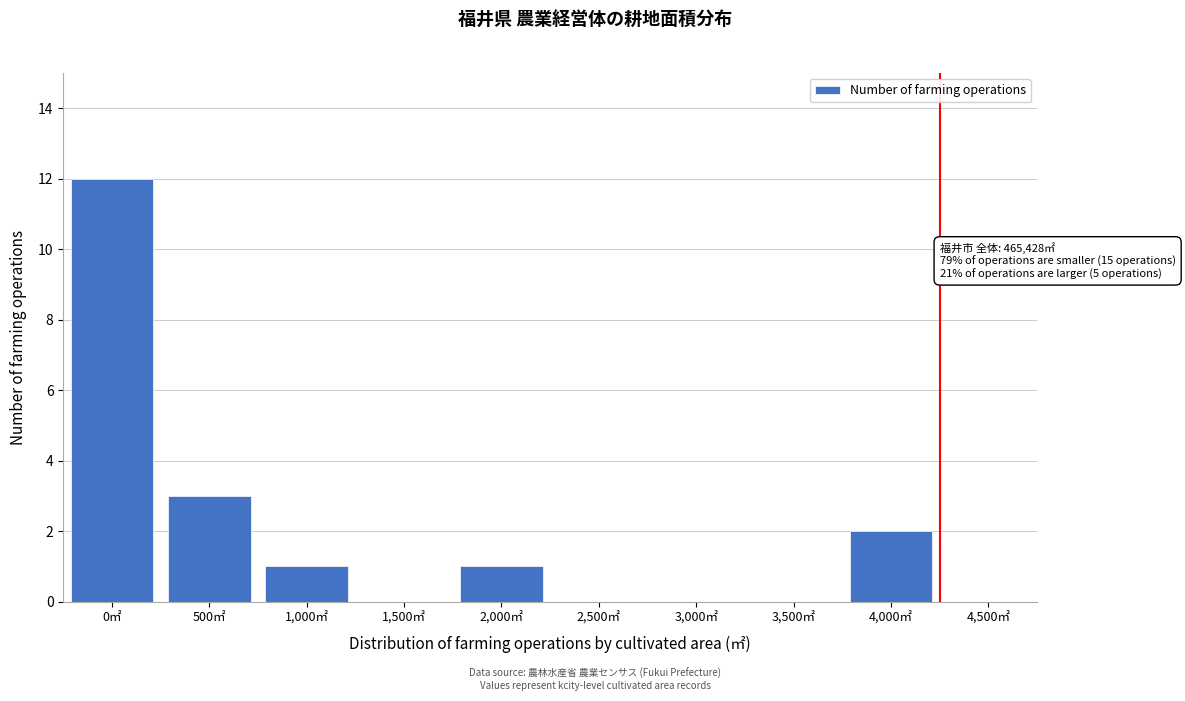

Reading left to right, what are all the values shown in this chart?

0㎡=12	500㎡=3	1,000㎡=1	1,500㎡=0	2,000㎡=1	2,500㎡=0	3,000㎡=0	3,500㎡=0	4,000㎡=2	4,500㎡=0